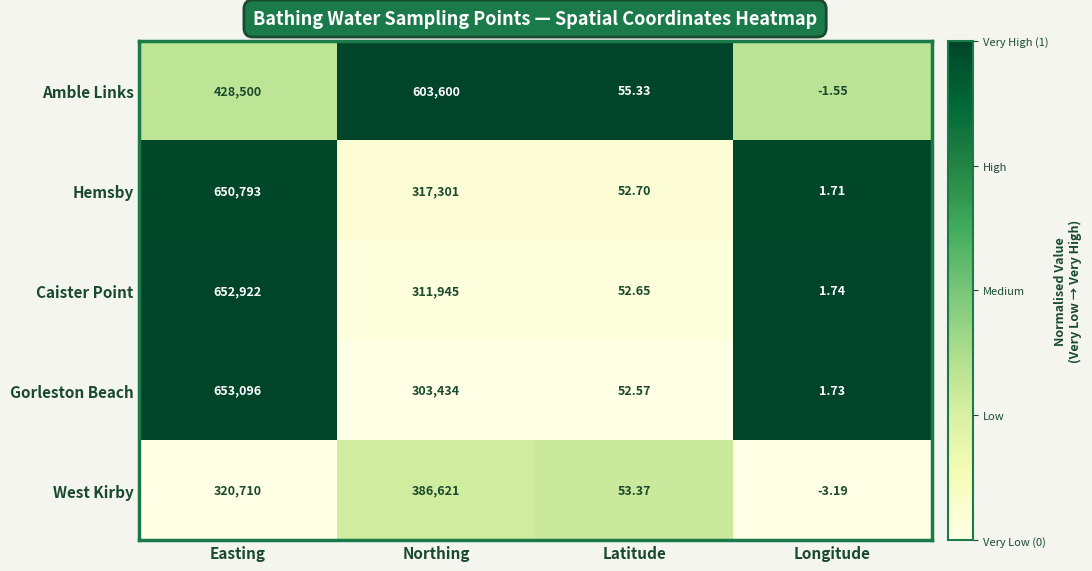

Where is West Kirby nearest to the value 193308?

Easting